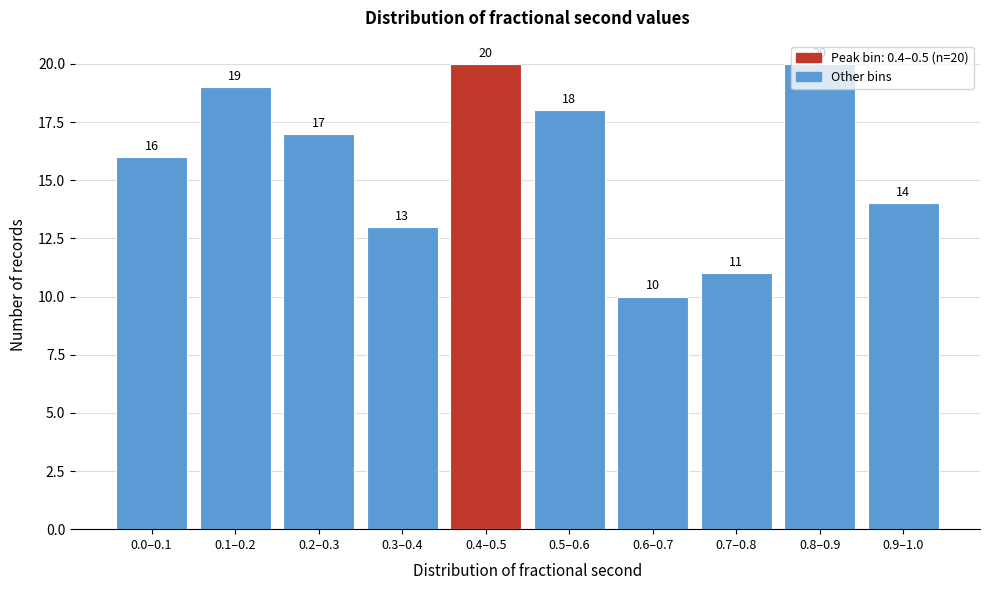

What position from the left is 0.7–0.8?

8